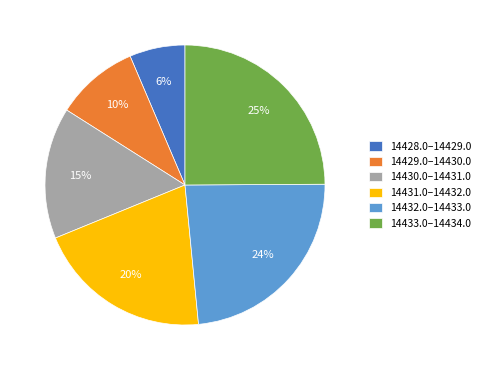

How many segments does this pie chart have?

6